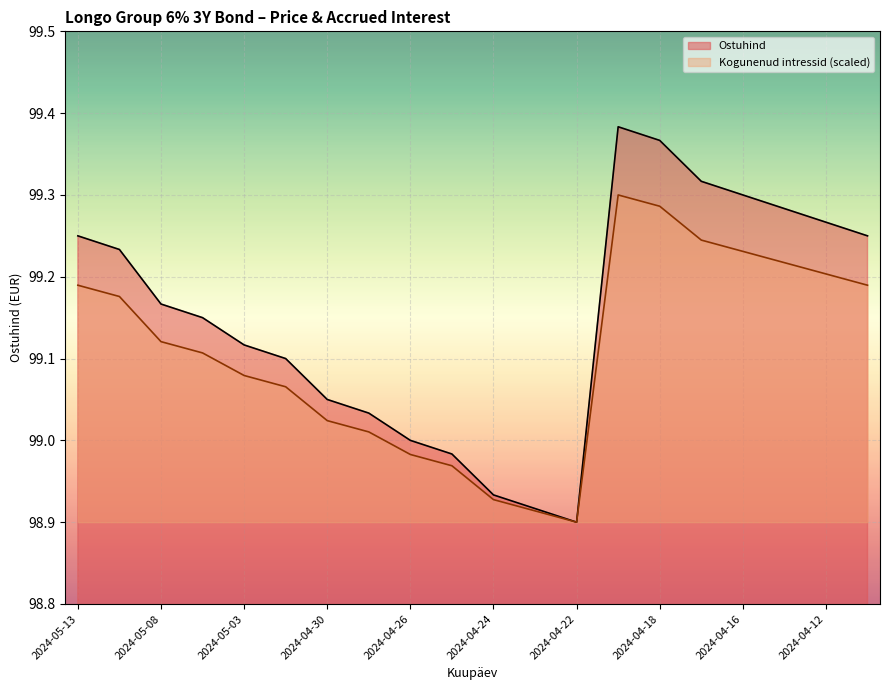

The value of Ostuhind at 2024-04-15 is 69.1. True or false?

False